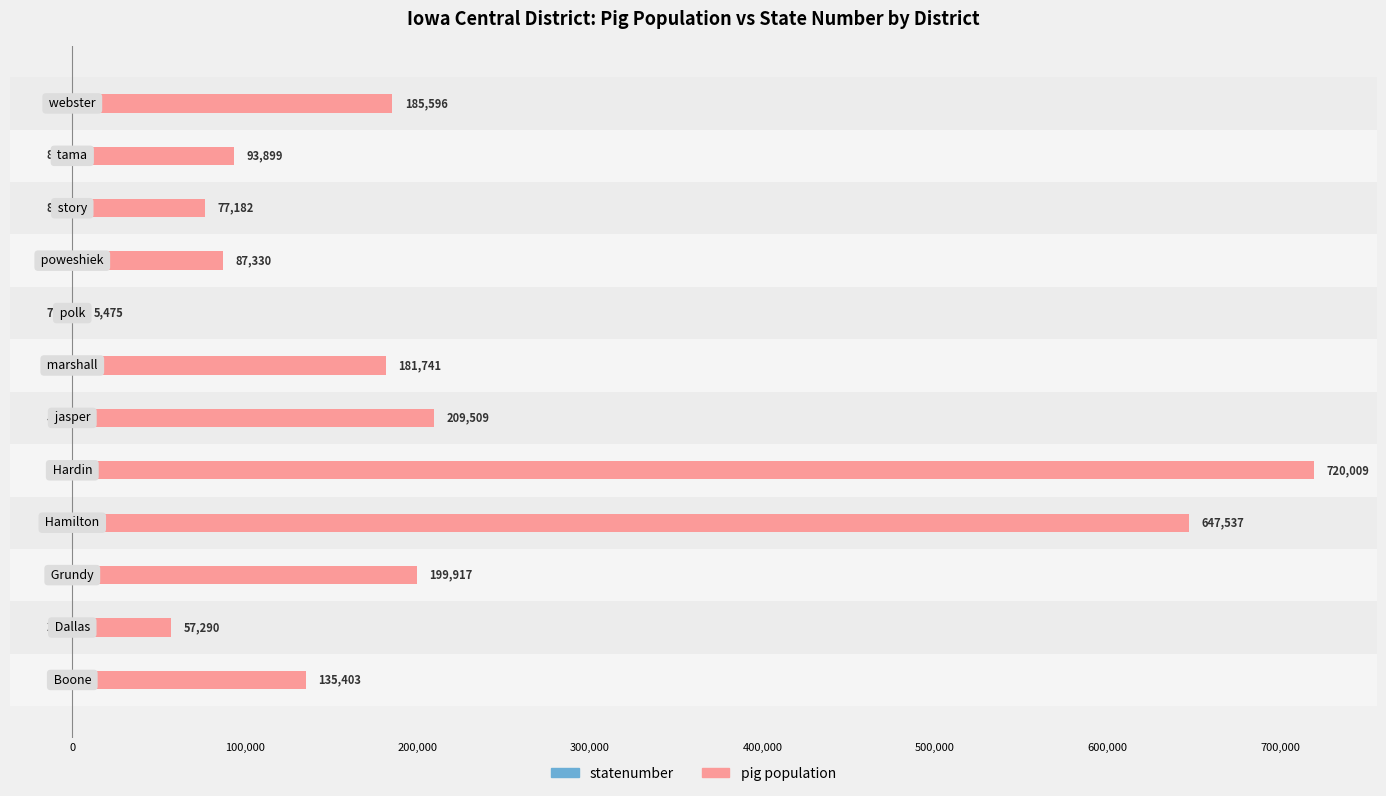

Which series has the largest total across all categories?

pig population